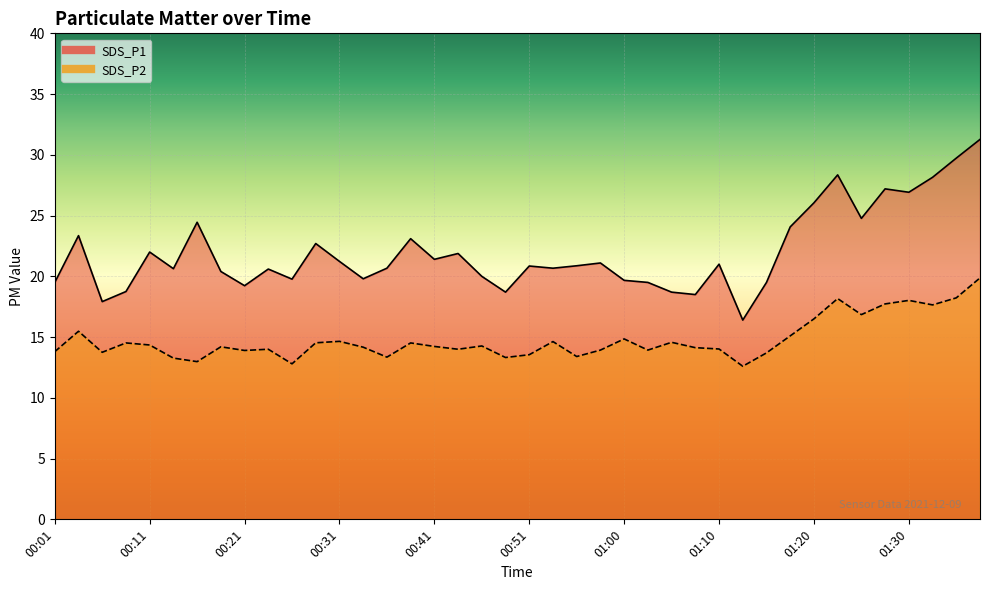

How many lines are shown in the chart?

2